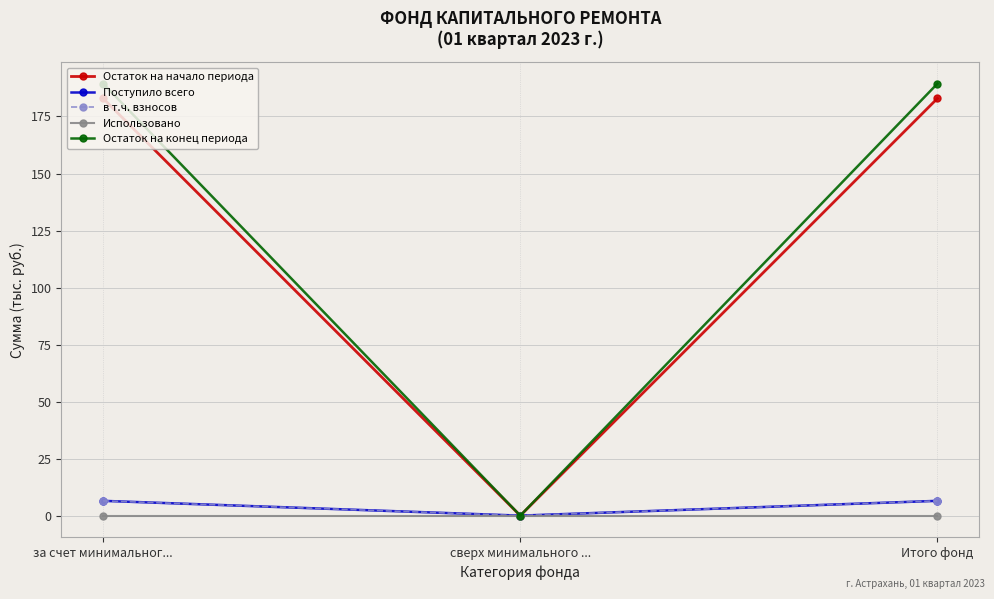

What is the sum of all в т.ч. взносов values?

13.0